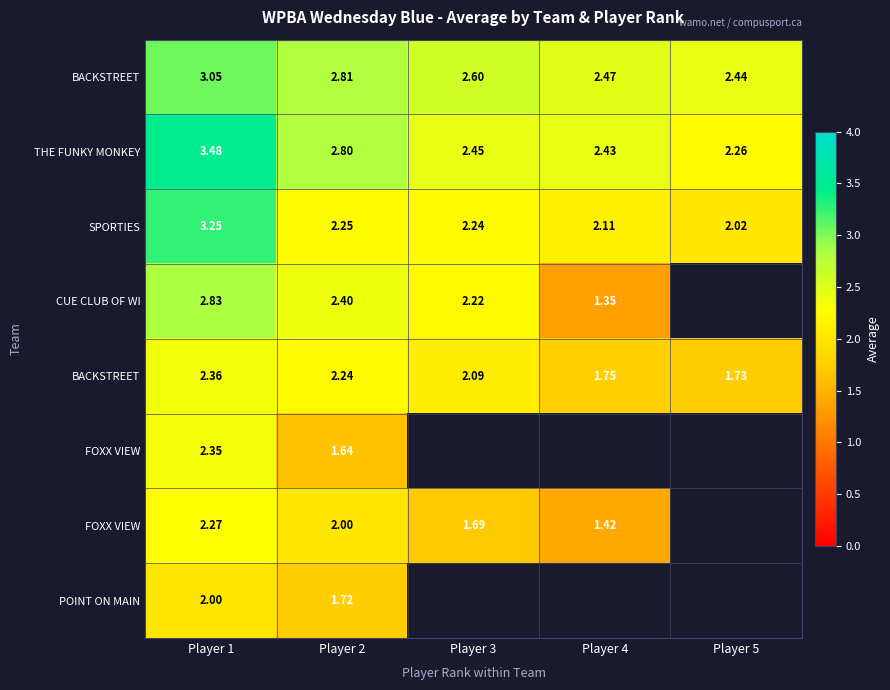

What is the spread (max minus min) of values at Player 2?

1.2